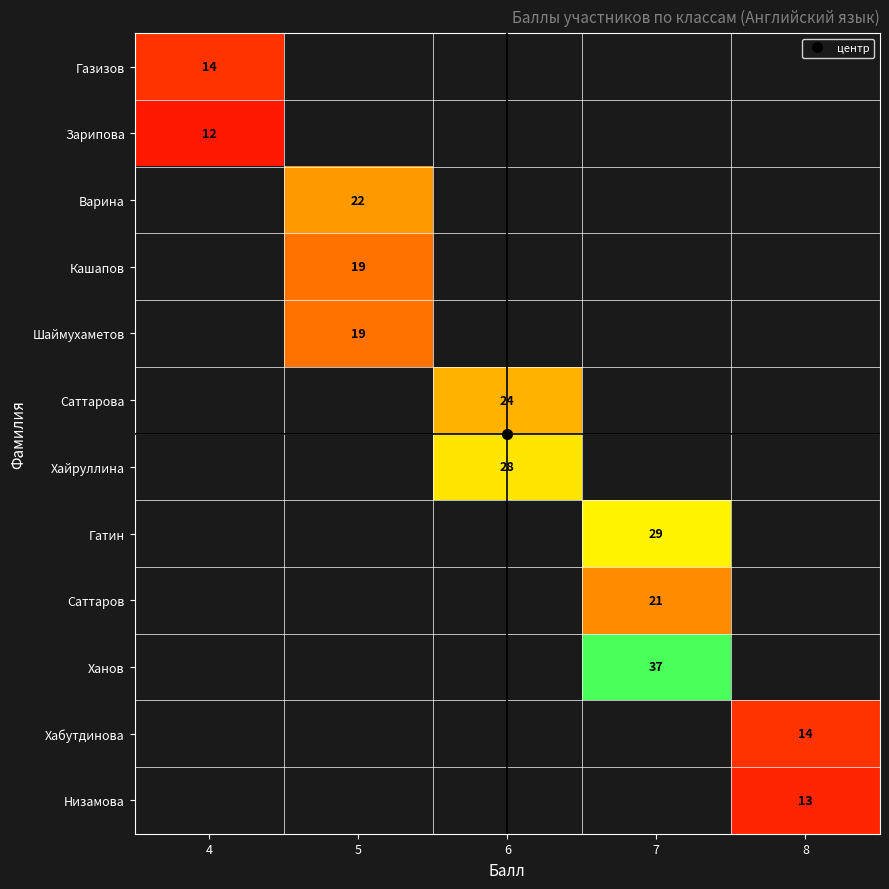

What is the greatest value displayed?

37.0